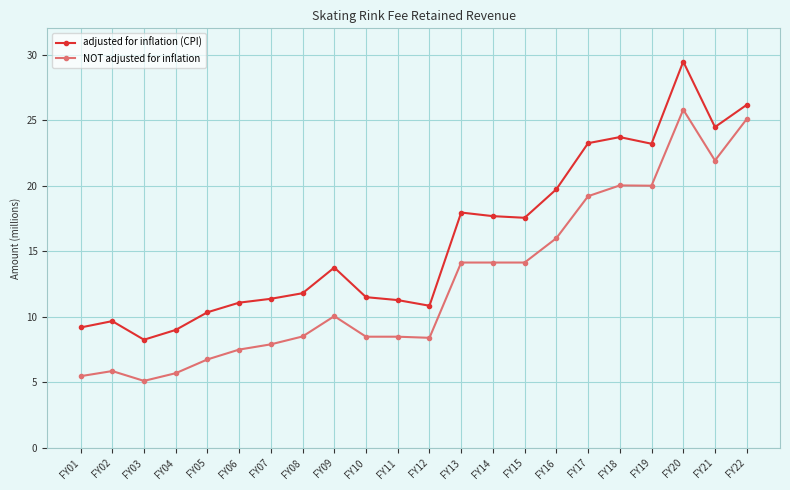

What is the lowest value of the adjusted for inflation (CPI) series?

8256308